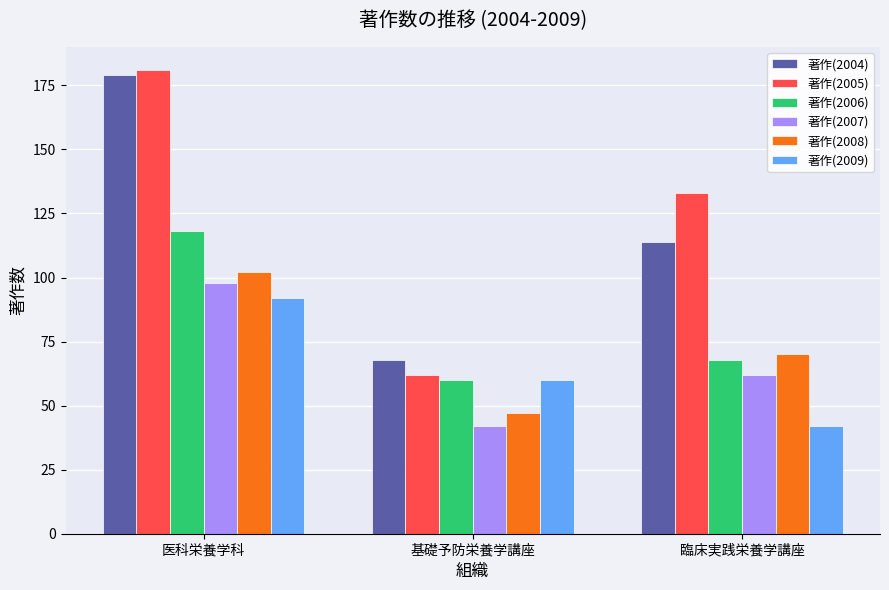

What is the difference between the maximum and minimum values in the 著作(2007) series?

56